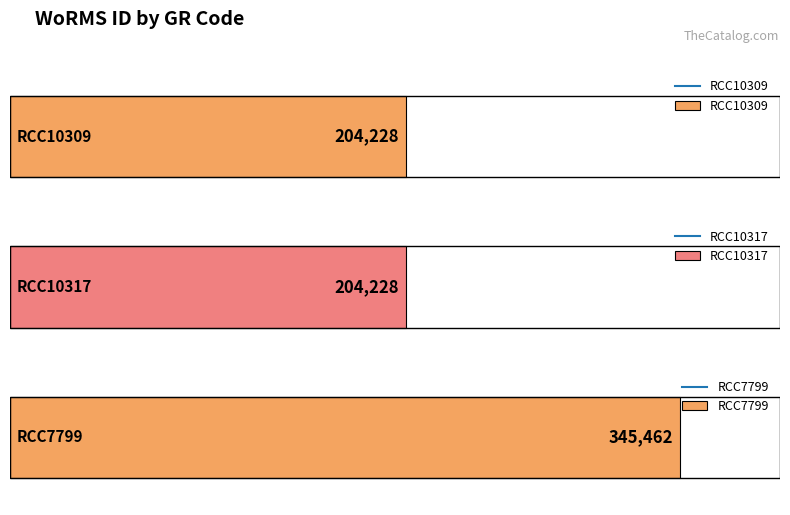

List the labels in order of value, largest first.

RCC7799, RCC10309, RCC10317